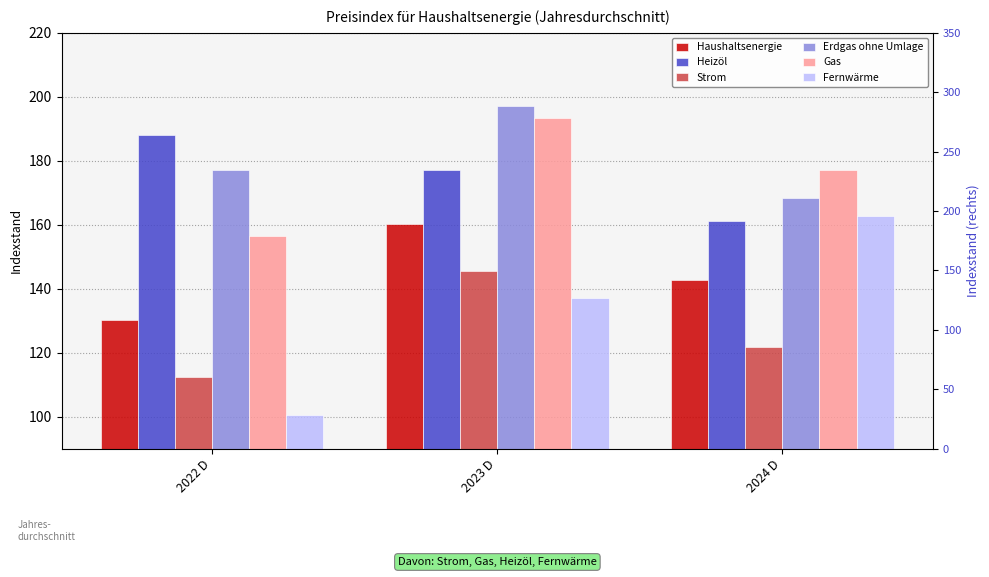

What is the maximum value for Fernwärme?

162.7